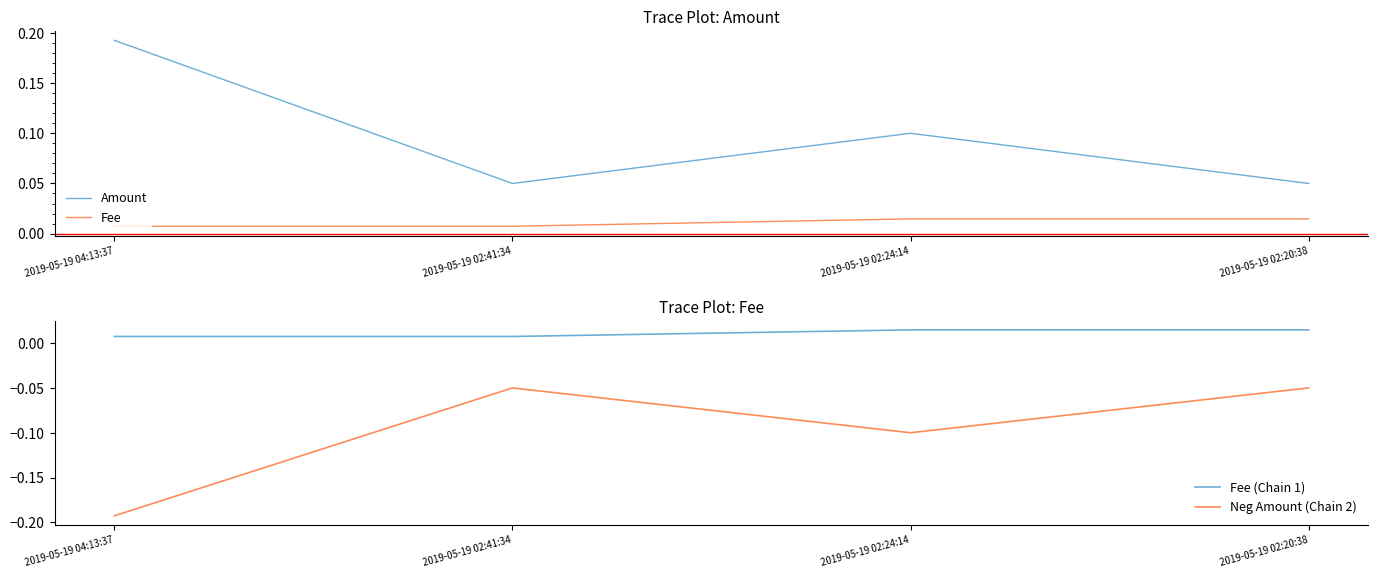

Rank the series at 2019-05-19 02:24:14 from highest to lowest value.

Amount, Fee, Fee (Chain 1), Neg Amount (Chain 2)